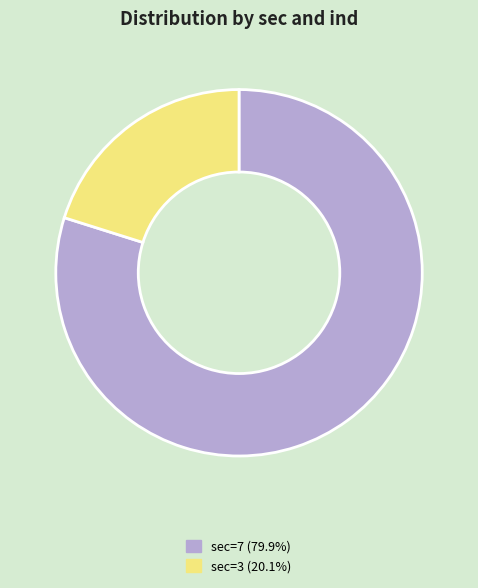

Is the sum of sec=3 (20.1%) and sec=7 (79.9%) greater than half?

Yes